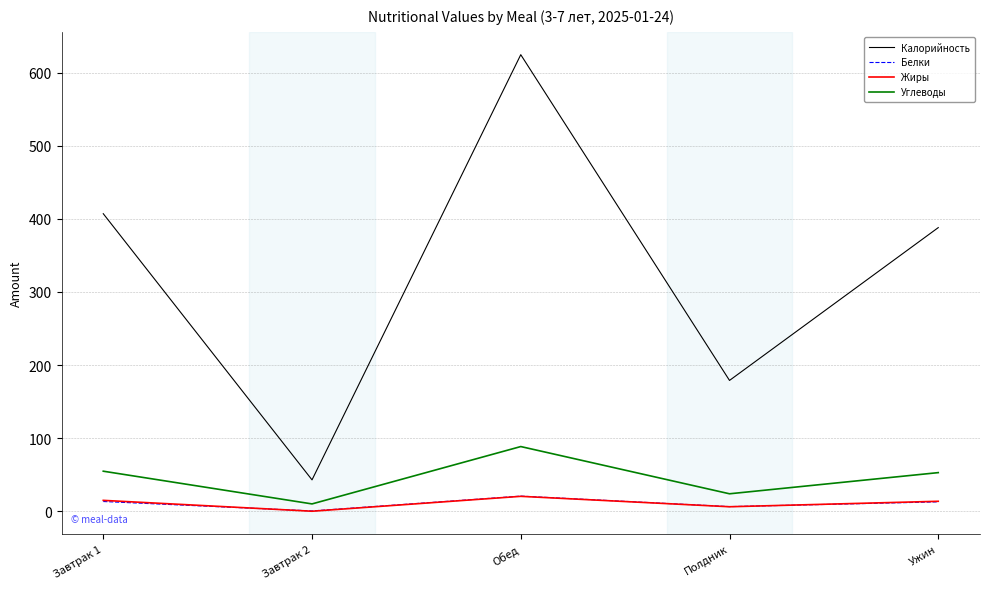

What is the total value across all series at Завтрак 1?

490.2